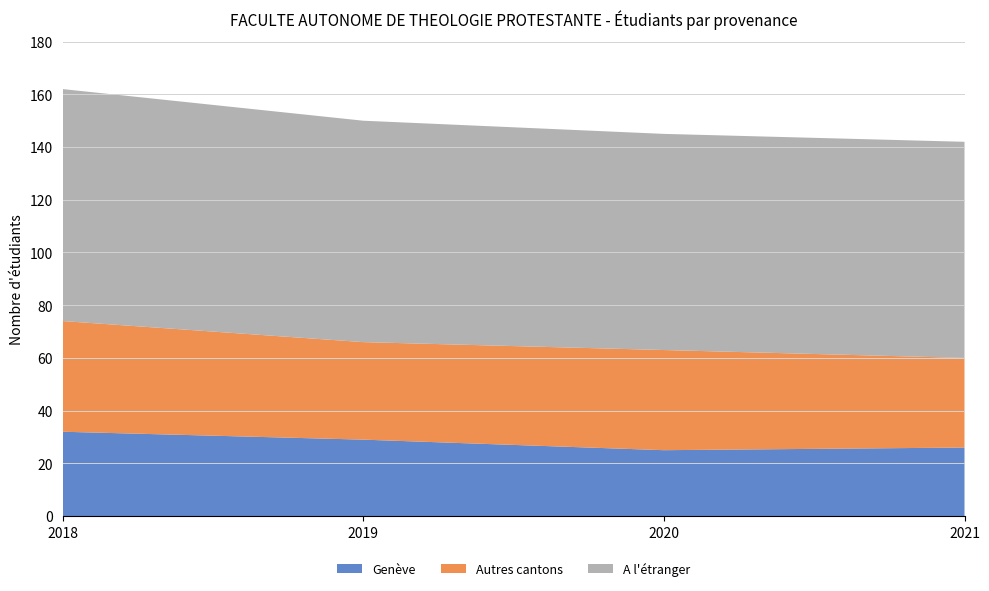

Reading left to right, extract all data points from this chart.

Genève: 32	29	25	26
Autres cantons: 42	37	38	34
A l'étranger: 88	84	82	82